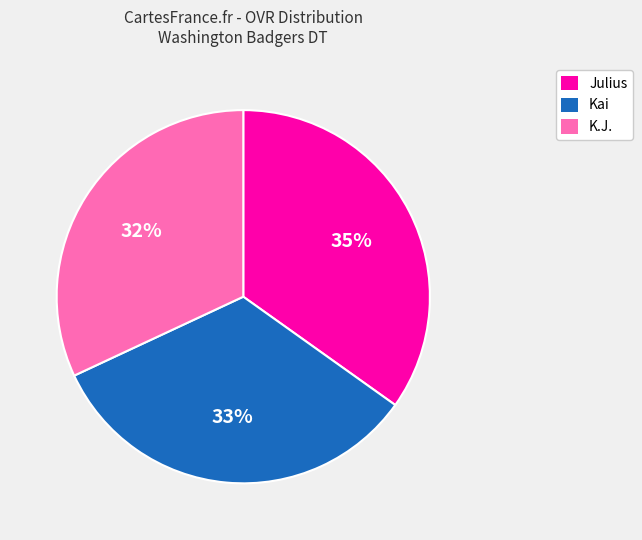

The Julius slice represents 22% of the pie. True or false?

False